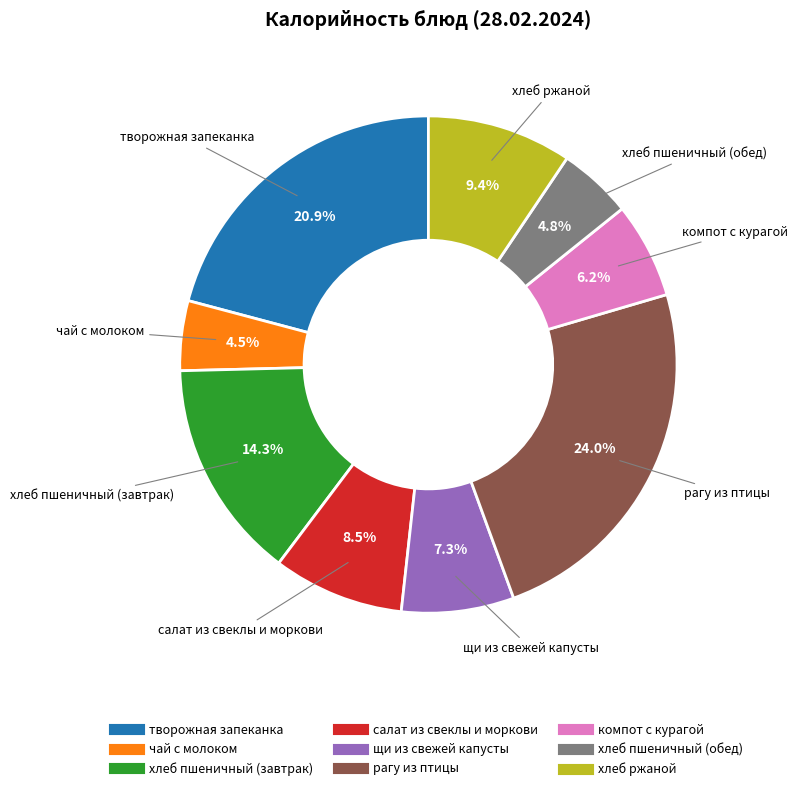

To the nearest percent, what percentage of the pie is щи из свежей капусты?

7%